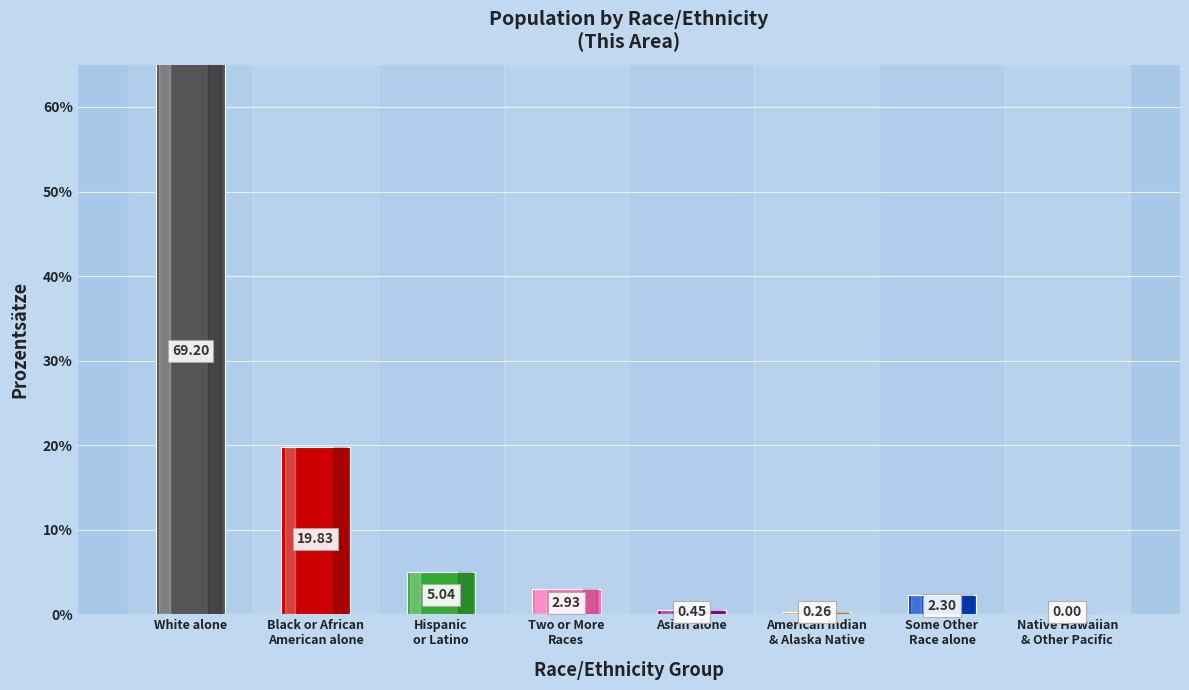

The value at Asian alone is 0.4. True or false?

True